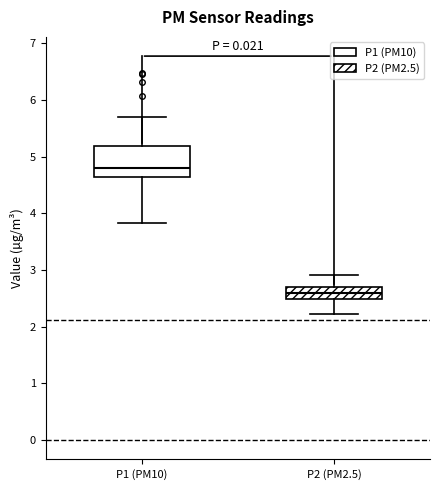

Reading left to right, read every box against the y-axis: the position of its median line, the range the box covers, and the ends of its whiskers. The values are not printed on the chart, so give them approximately, as read against the axis.

P1 (PM10): median 4.8, box 4.6 to 5.2, whiskers 3.8 to 5.7
P2 (PM2.5): median 2.6, box 2.5 to 2.7, whiskers 2.2 to 2.9